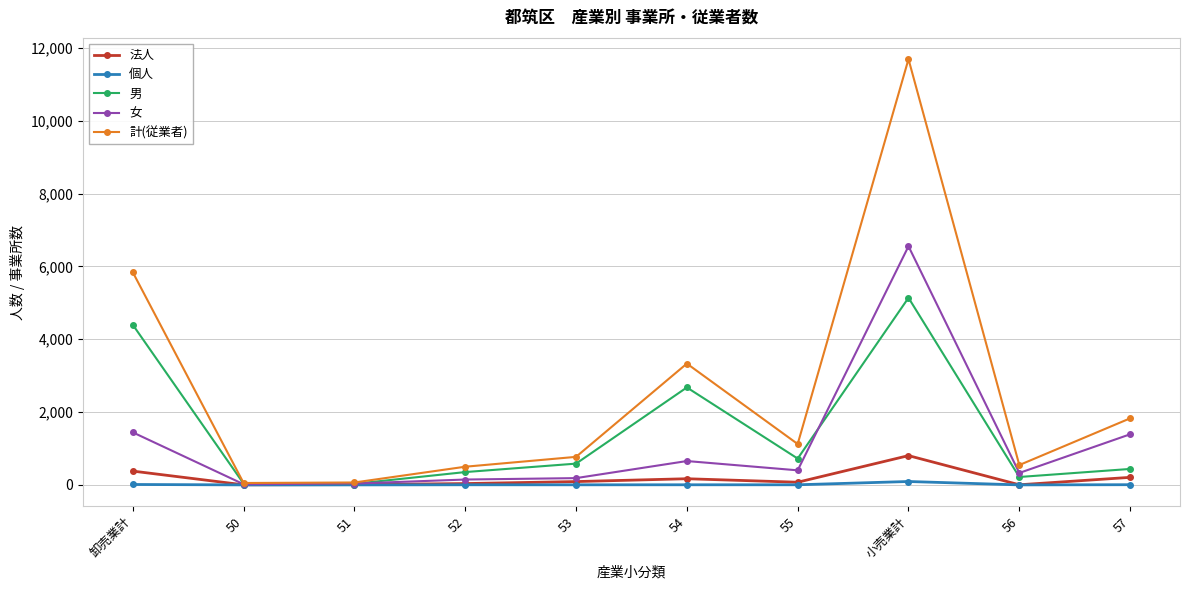

What is the label of the 8th point from the right?

51